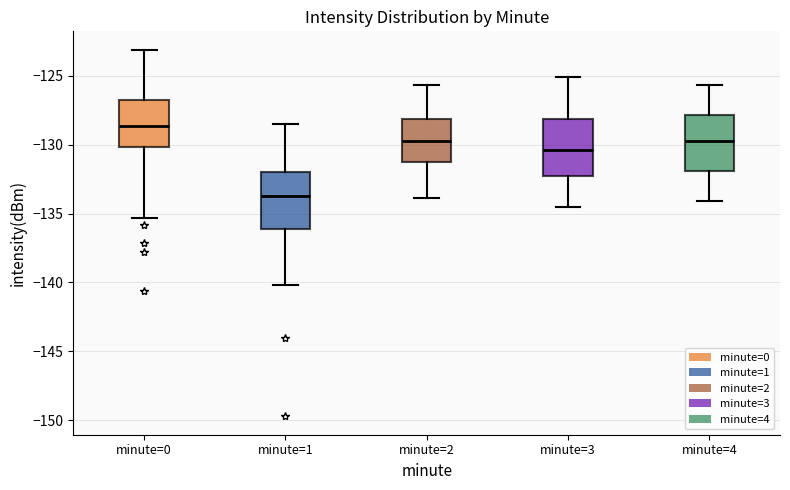

Which box has the lowest median line?

minute=1